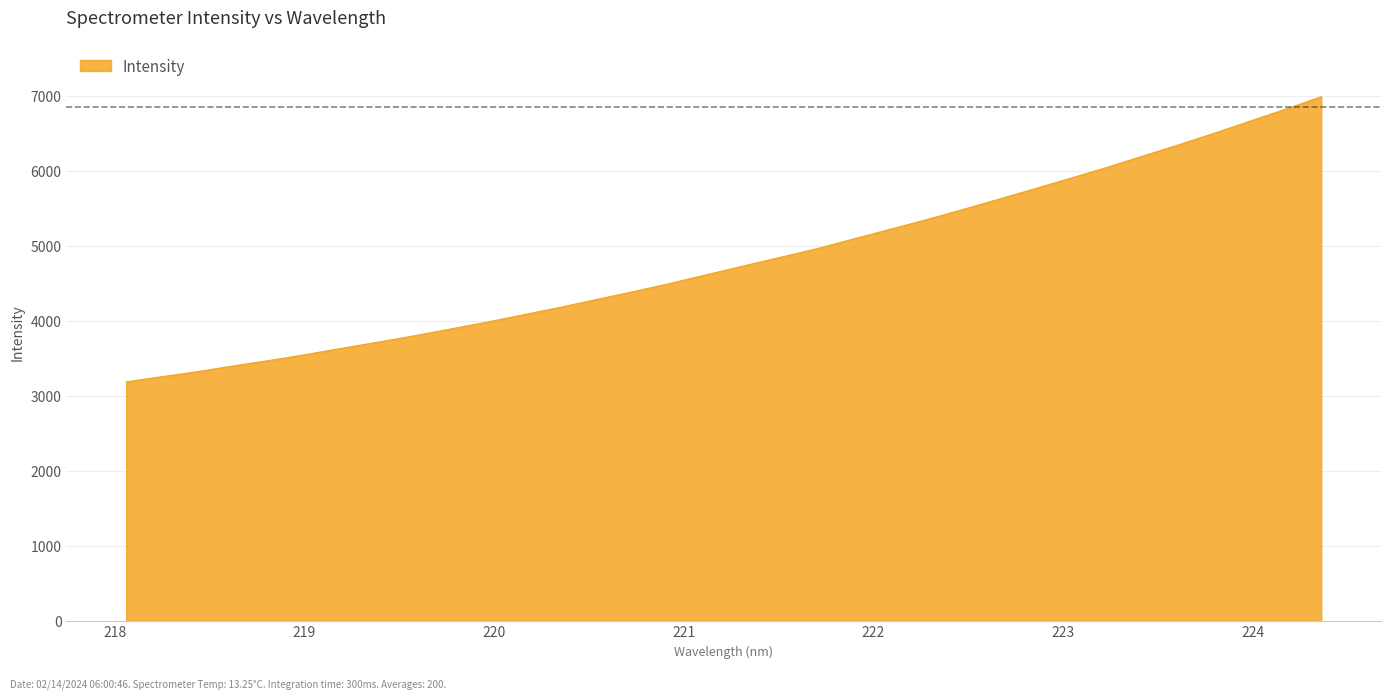

What is the maximum value shown in the chart?

6993.2